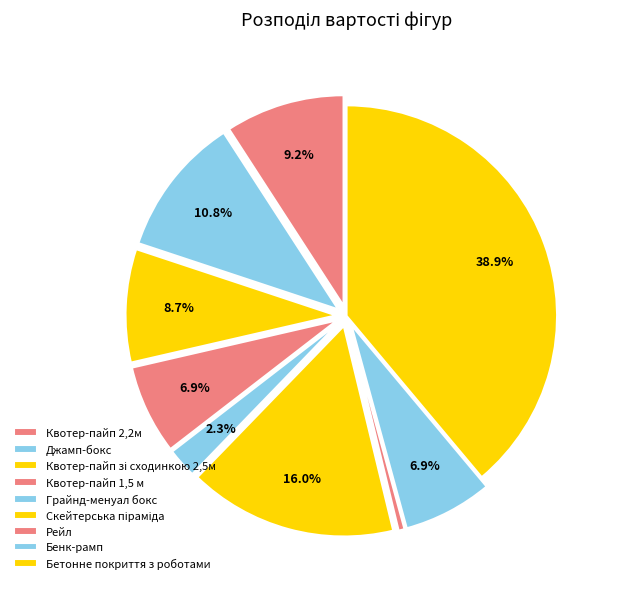

Which category has the biggest portion of the pie?

Бетонне покриття з роботами